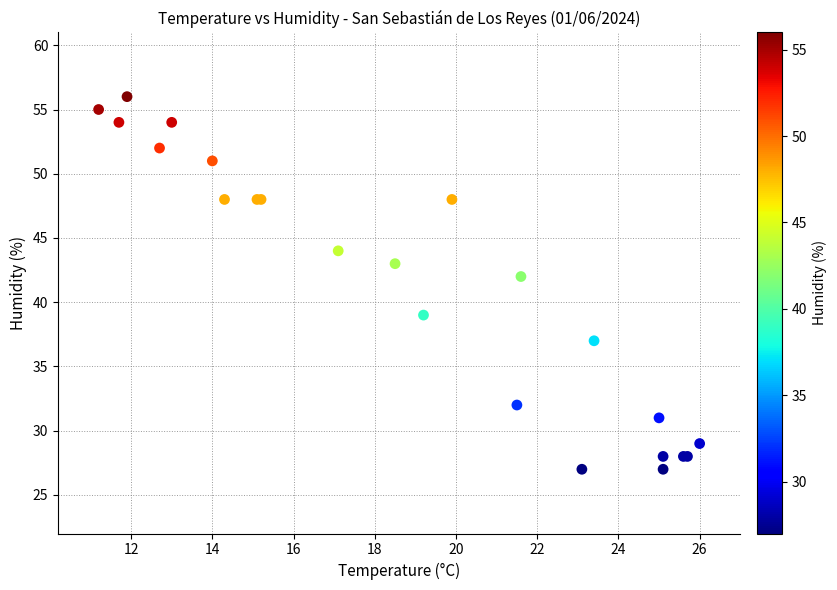

What Y value in the scatter plot is closest to 41?

42